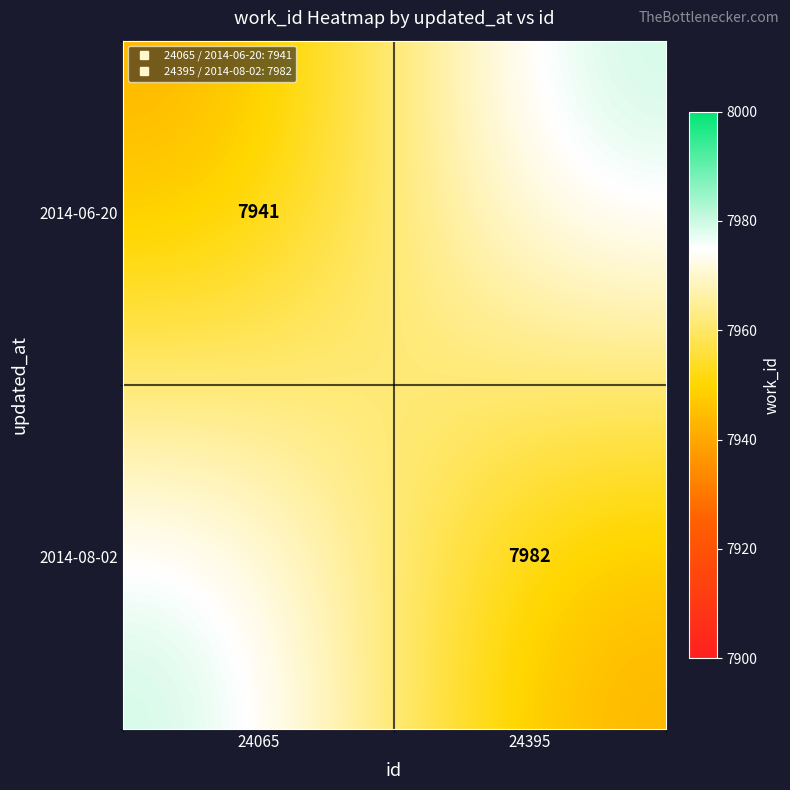

What is the sum of all 2014-08-02 values?

15923